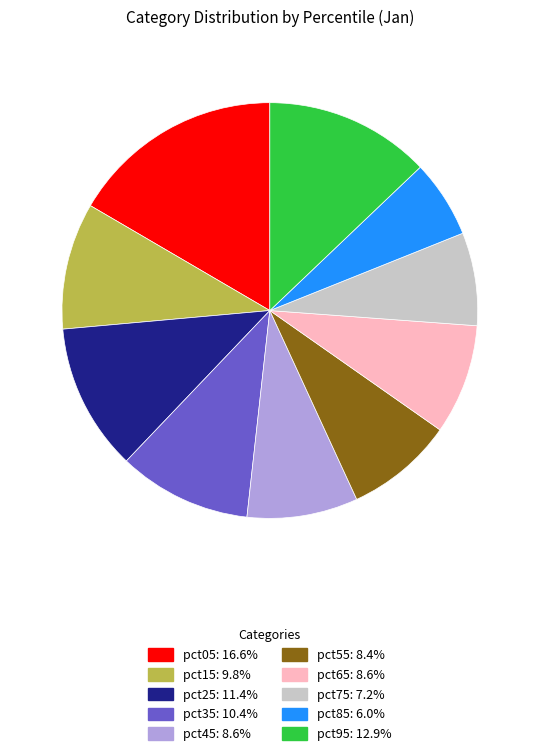

What is the largest slice in the pie chart?

pct05